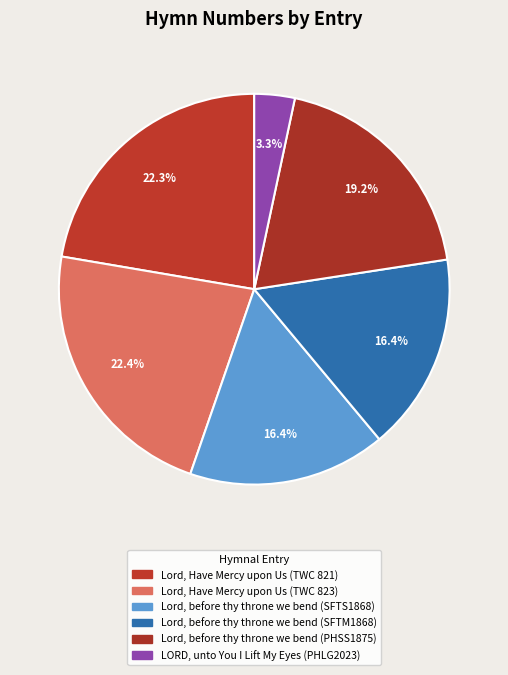

Rank the categories by value from lowest to highest.

LORD, unto You I Lift My Eyes (PHLG2023), Lord, before thy throne we bend (SFTS1868), Lord, before thy throne we bend (SFTM1868), Lord, before thy throne we bend (PHSS1875), Lord, Have Mercy upon Us (TWC 821), Lord, Have Mercy upon Us (TWC 823)